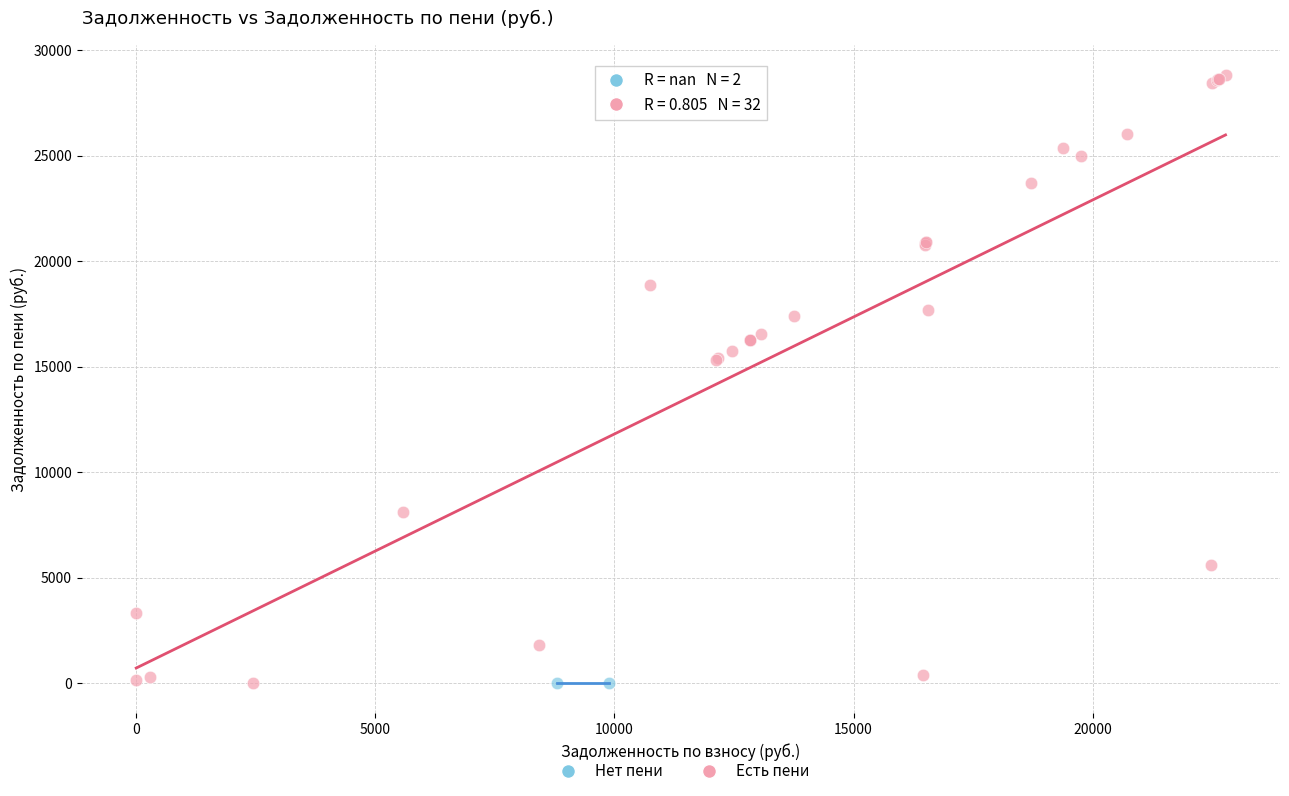

What are all the series names shown in the legend?

Нет пени, Есть пени